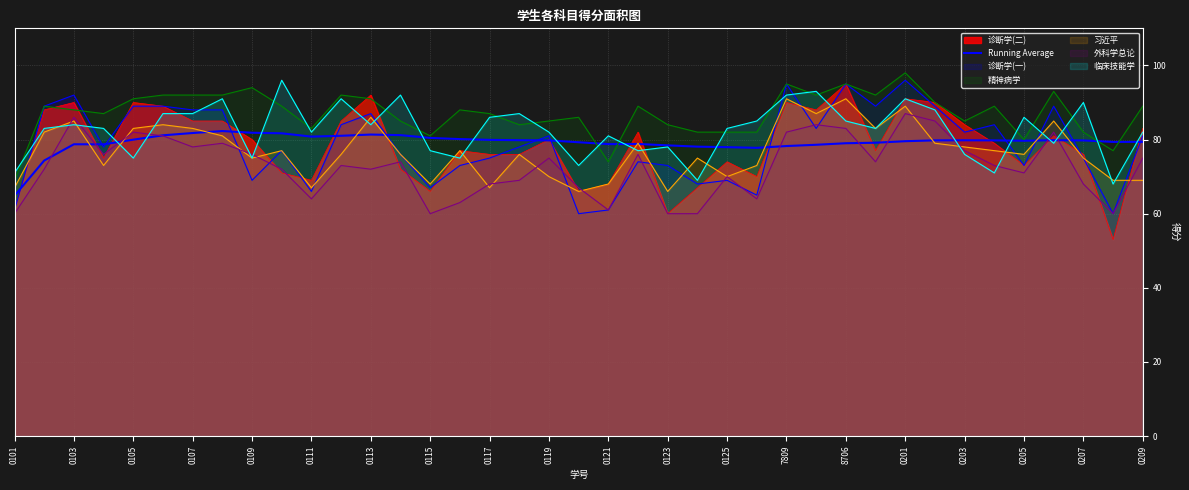

What is the value of the 4th point from the left?

78.7